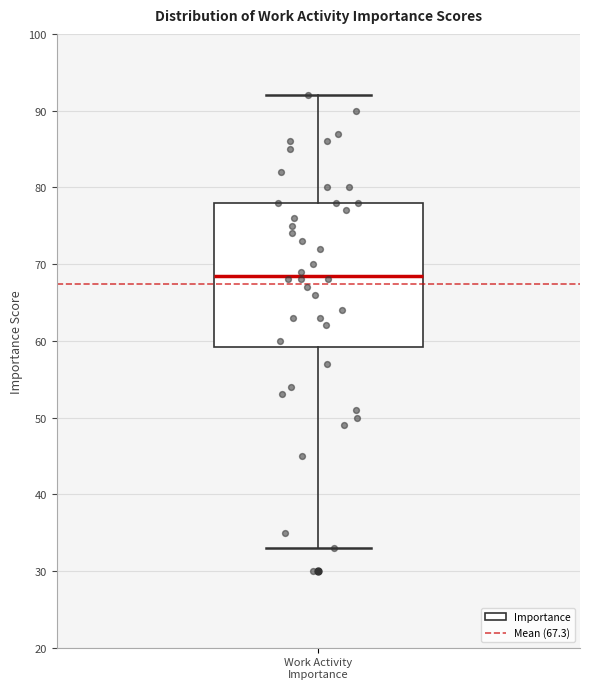

Read this box plot against the y-axis: the position of the median line, the range covered by the box, and the ends of both whiskers. The values are not printed on the chart, so give them approximately, as read against the axis.

median 69, box 59 to 78, whiskers 33 to 92